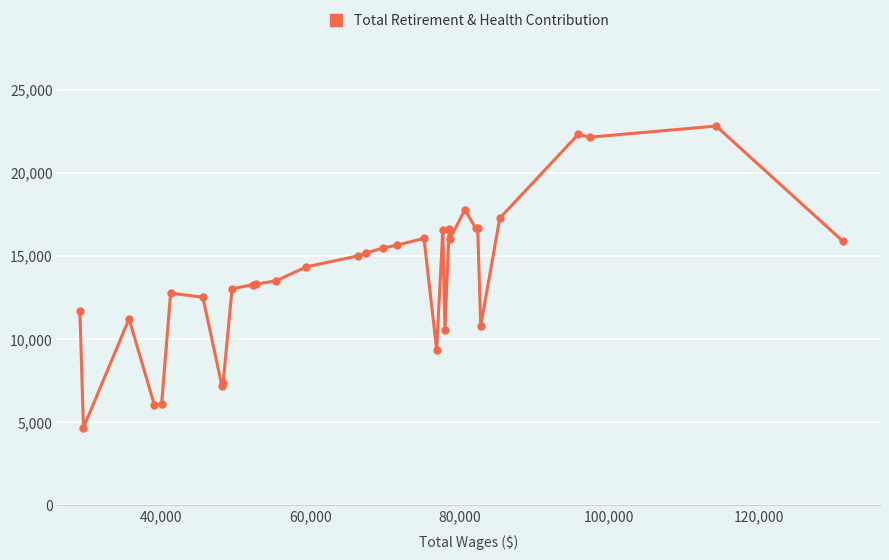

What is the difference between the maximum and minimum values?

18159